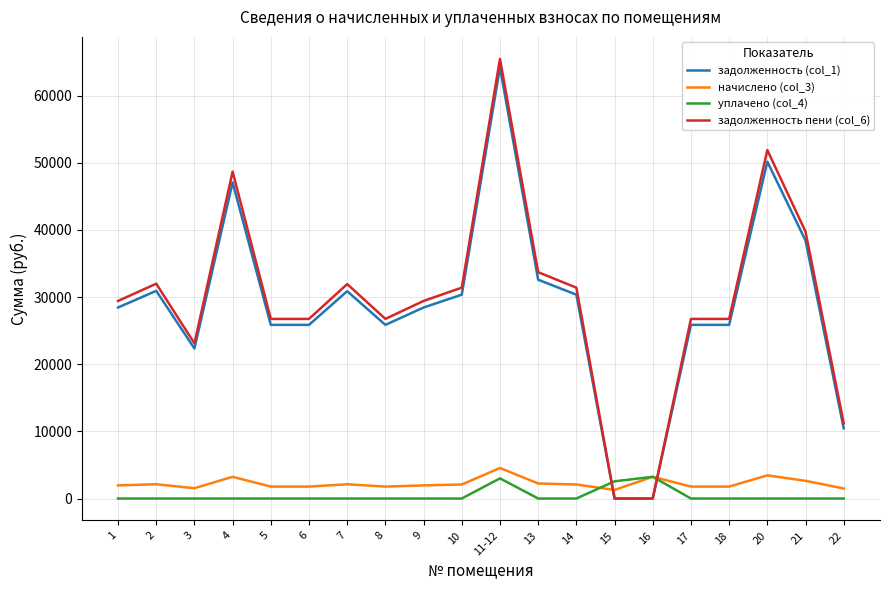

At which label is задолженность (col_1) closest to 32093?

13